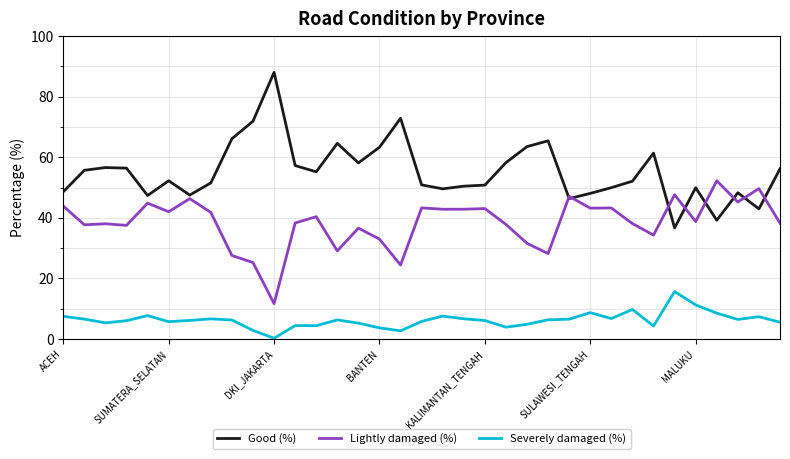

Which series has the largest total across all categories?

Good (%)